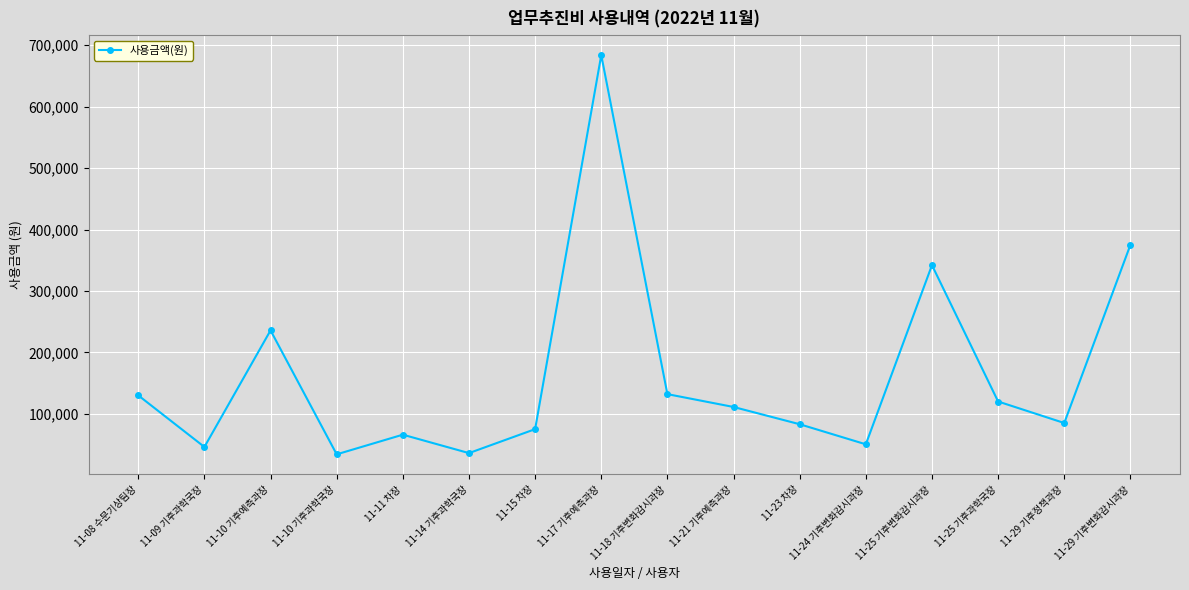

What is the difference between the values at 11-08 수문기상팀장 and 11-14 기후과학국장?

94000